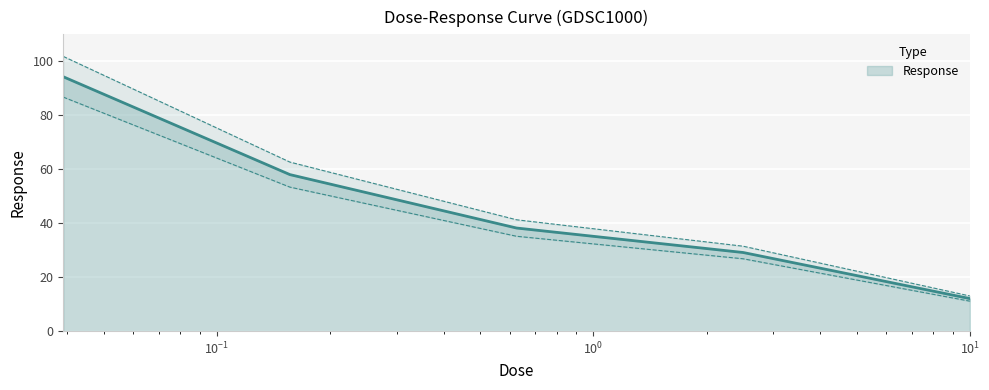

What is the minimum value for Response?

12.1